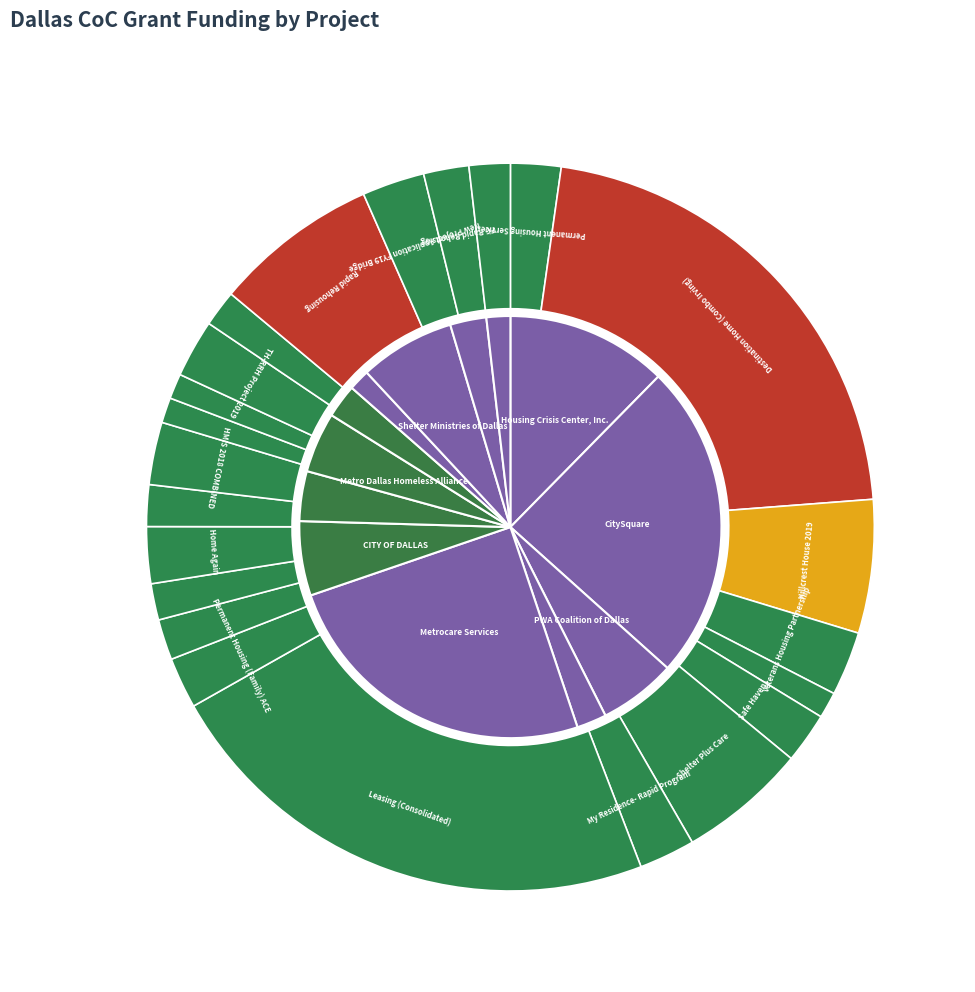

To the nearest percent, what percentage of the pie is New Project Application FY19 Bridge?

3%